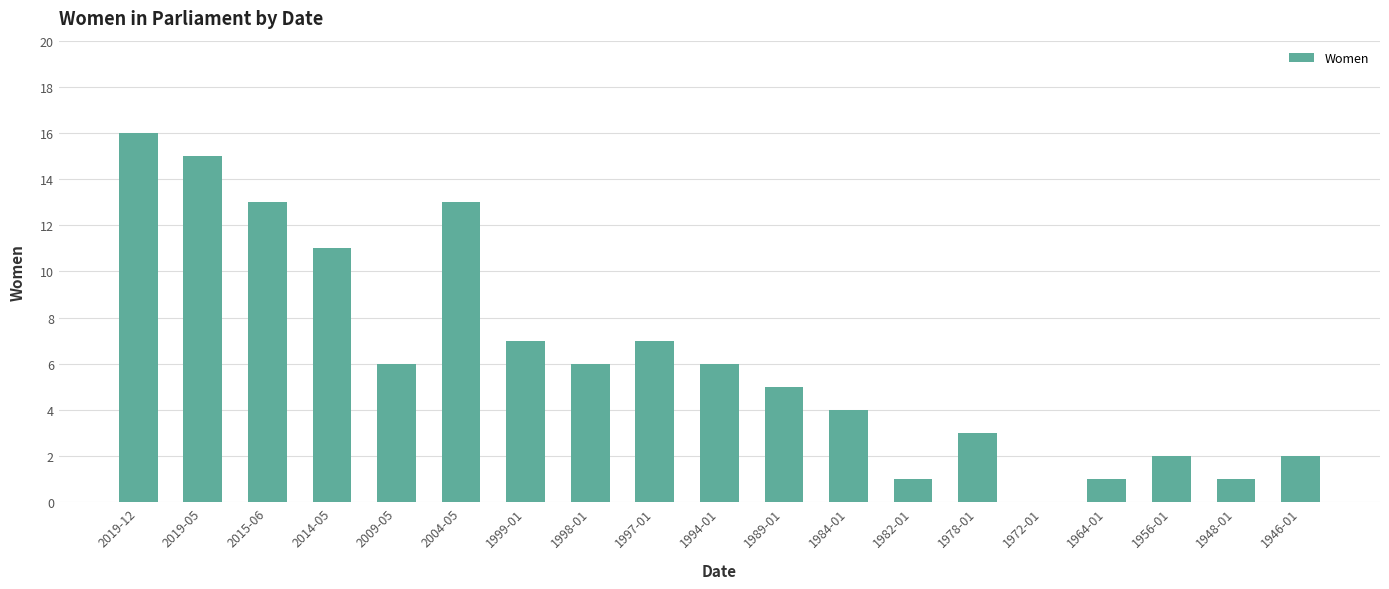

Count the number of data series in this chart.

1